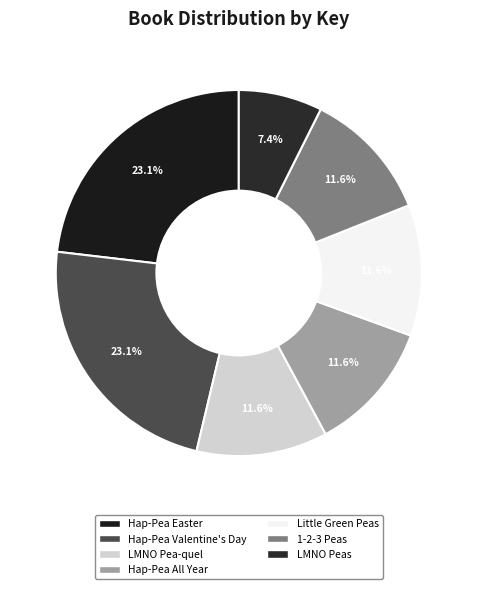

What percentage do LMNO Pea-quel and Hap-Pea All Year together represent?

23.2%